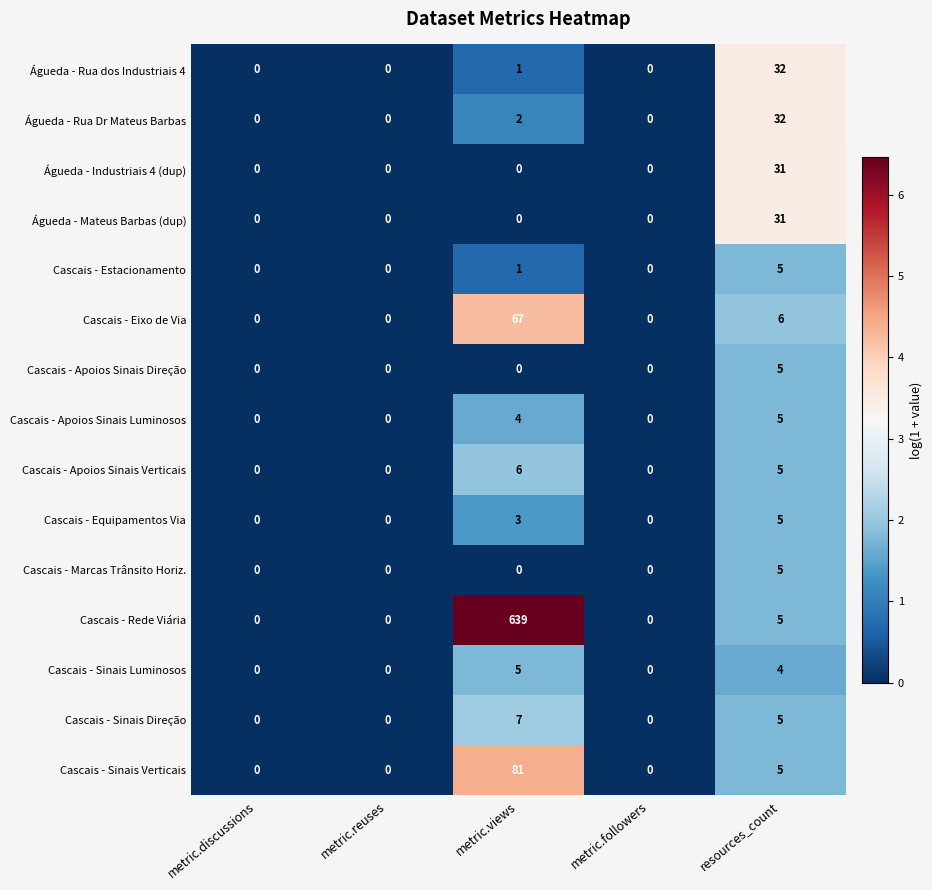

Which series has the largest total across all categories?

Cascais - Rede Viária